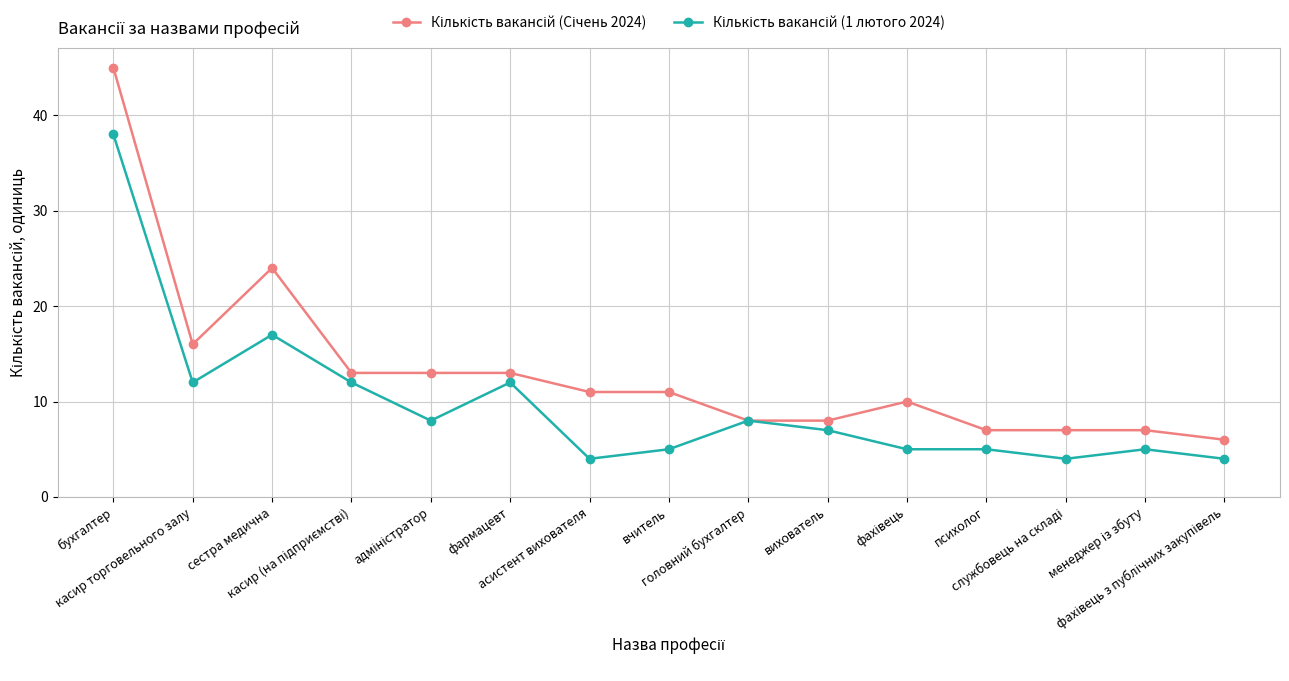

What is the smallest value displayed?

4